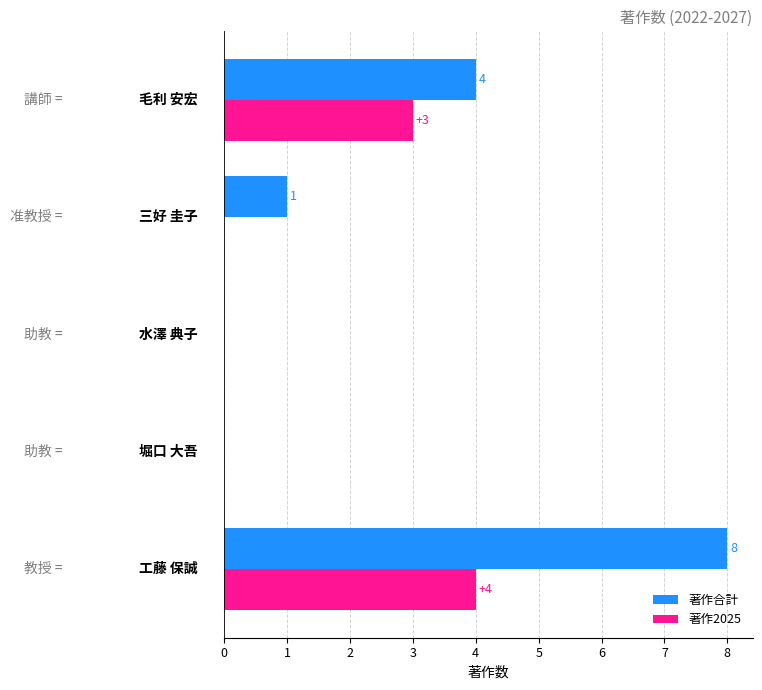

Which series has the largest total across all categories?

著作合計